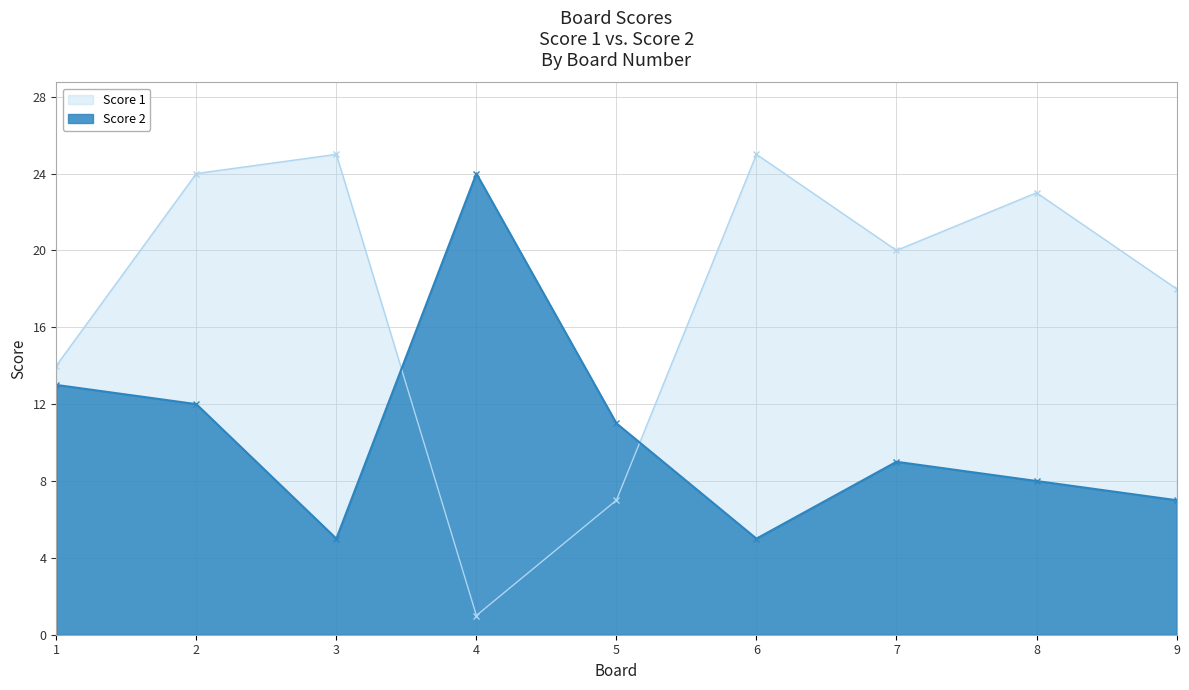

What is the sum of all Score 1 values?

157